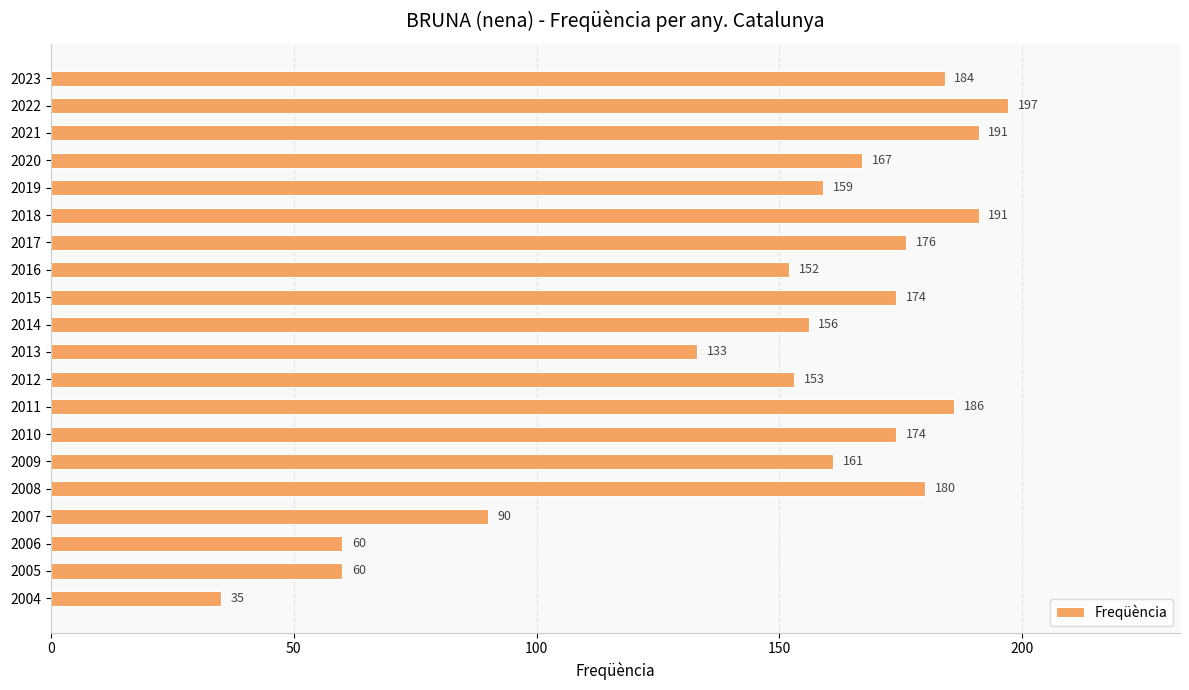

Reading bottom to top, extract all data points from this chart.

35	60	60	90	180	161	174	186	153	133	156	174	152	176	191	159	167	191	197	184